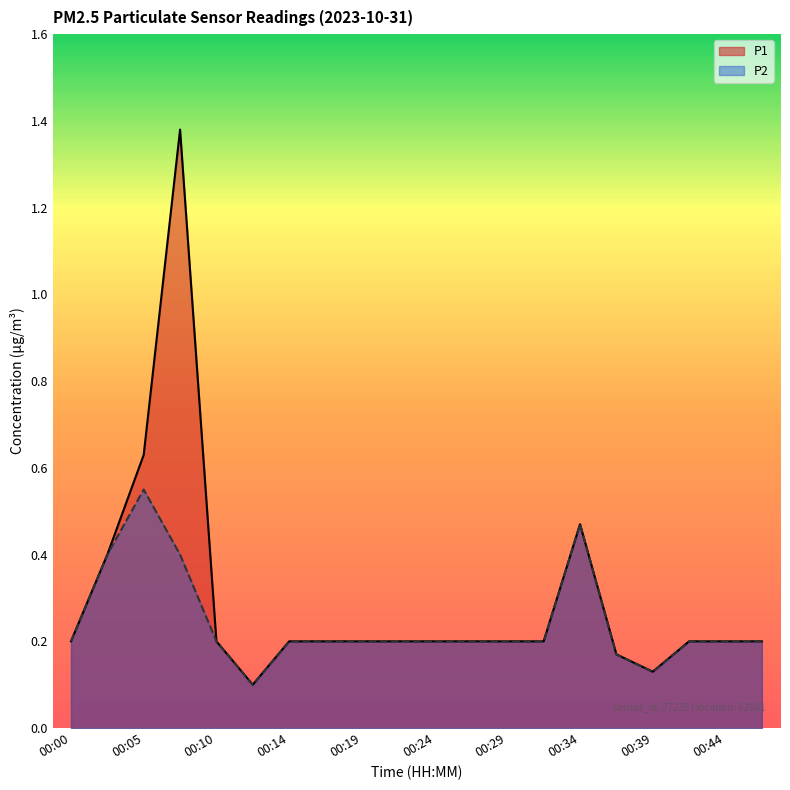

Does the chart display data point markers on the line(s)?

No